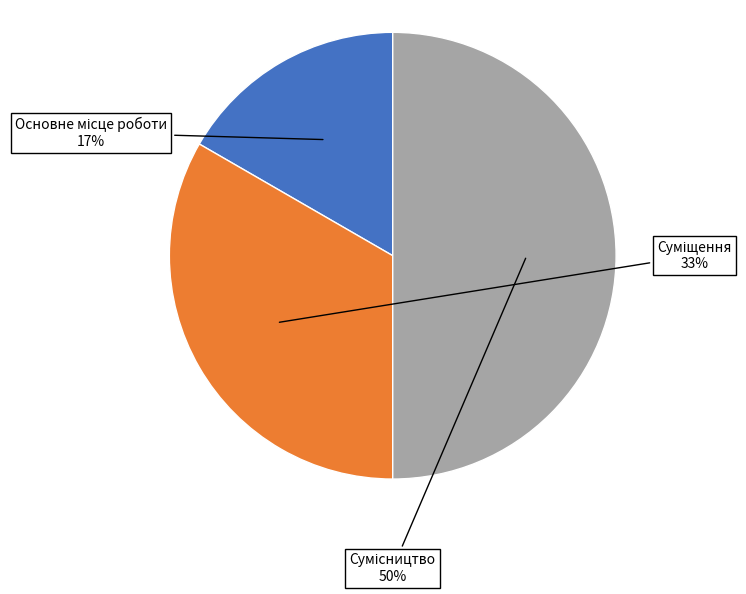

Count the number of slices in the pie.

3